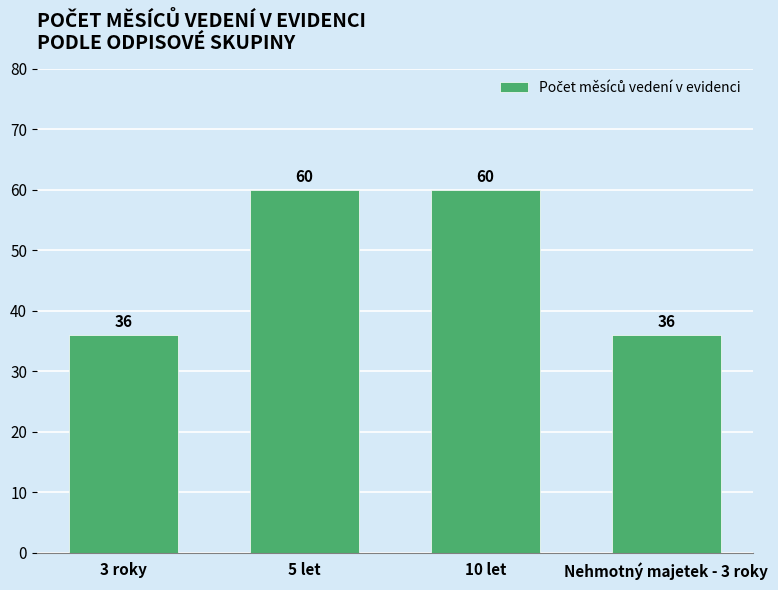

What is the maximum value shown in the chart?

60